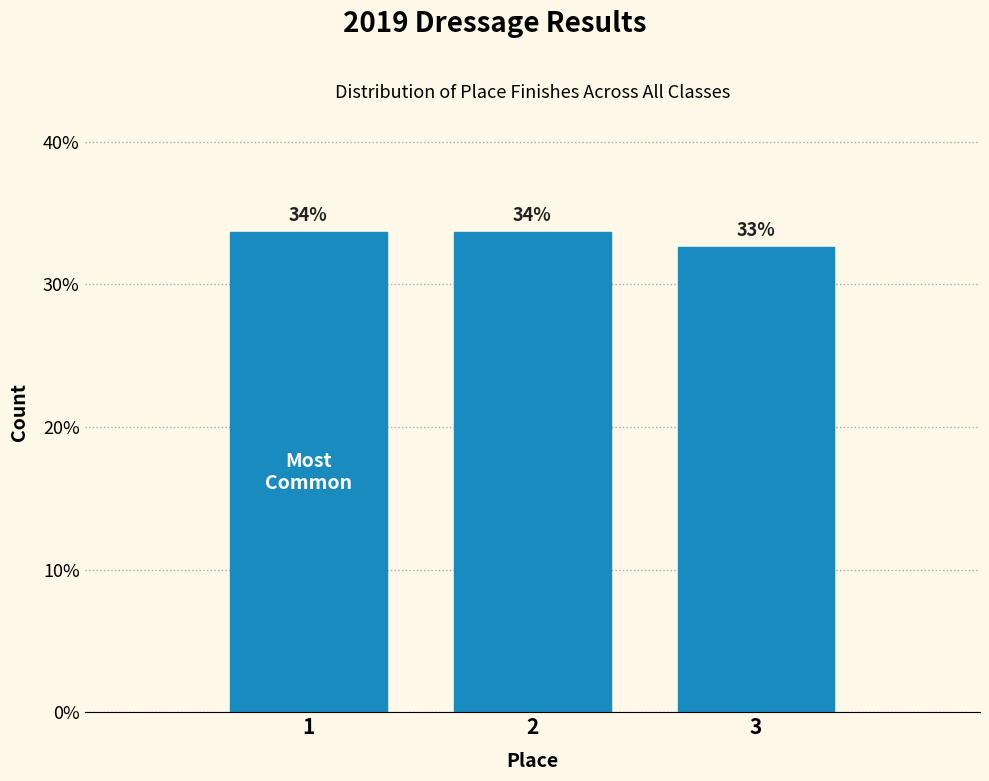

How many bars are there in total?

3